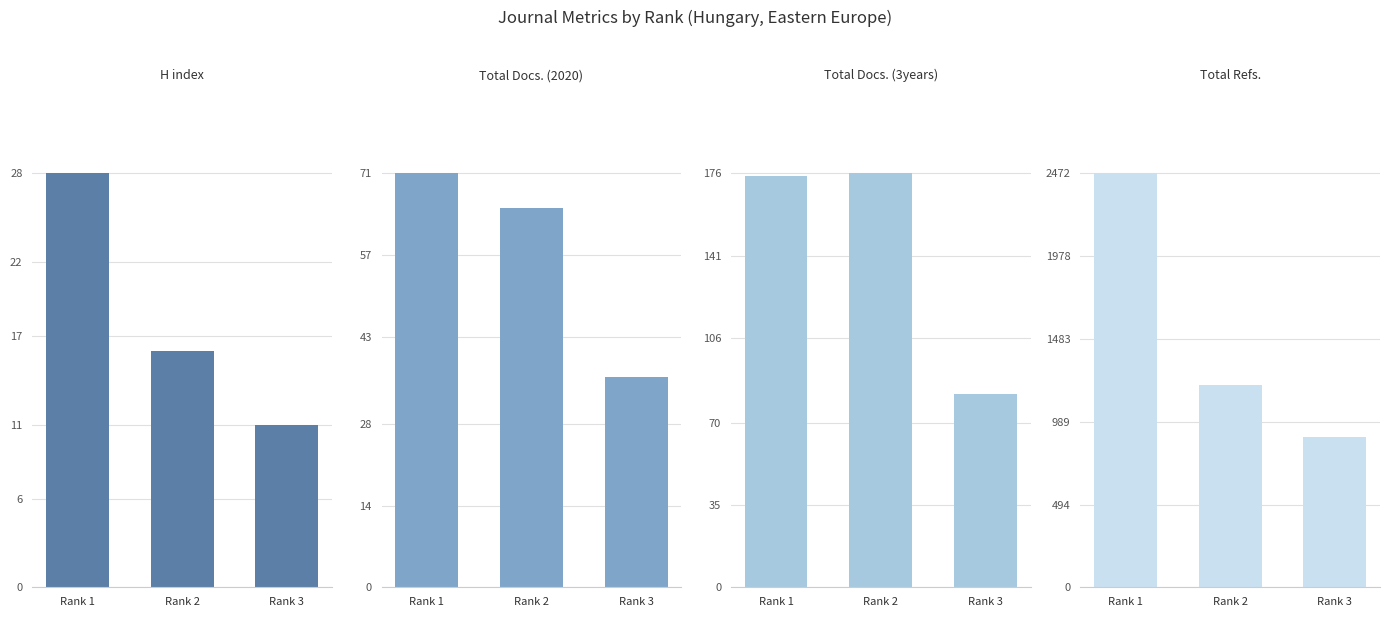

Which series has the largest total across all categories?

Total Refs.